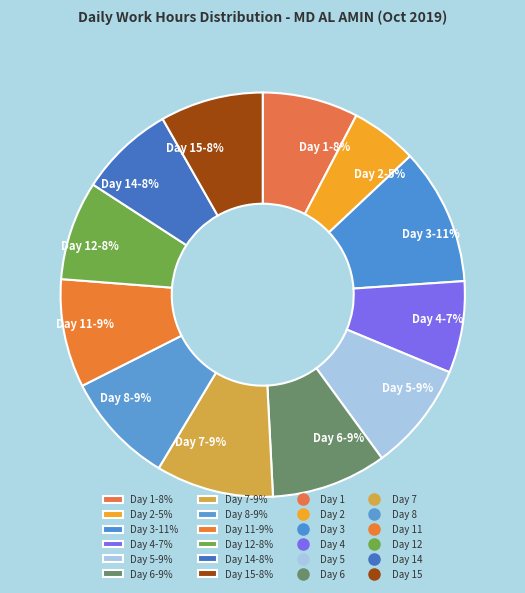

To the nearest percent, what is the difference between the largest and smallest slice percentages?

6%